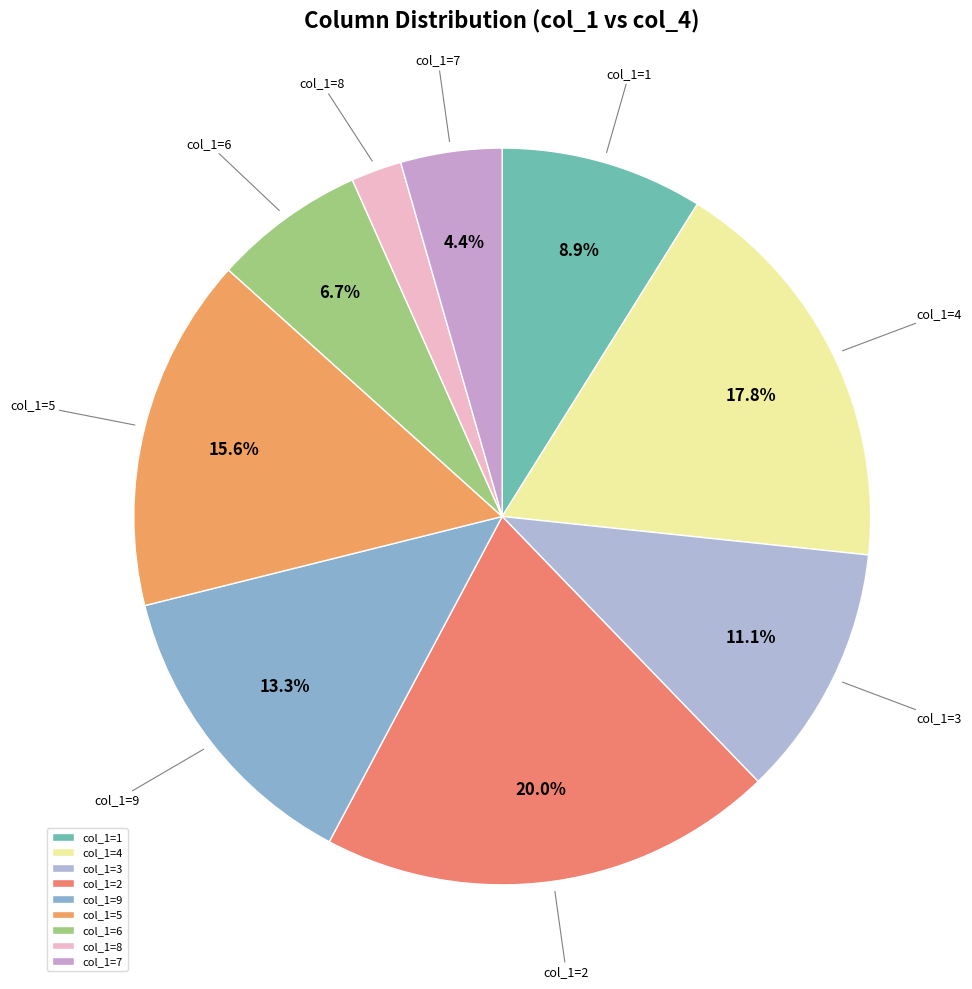

Does any single category account for the majority?

No